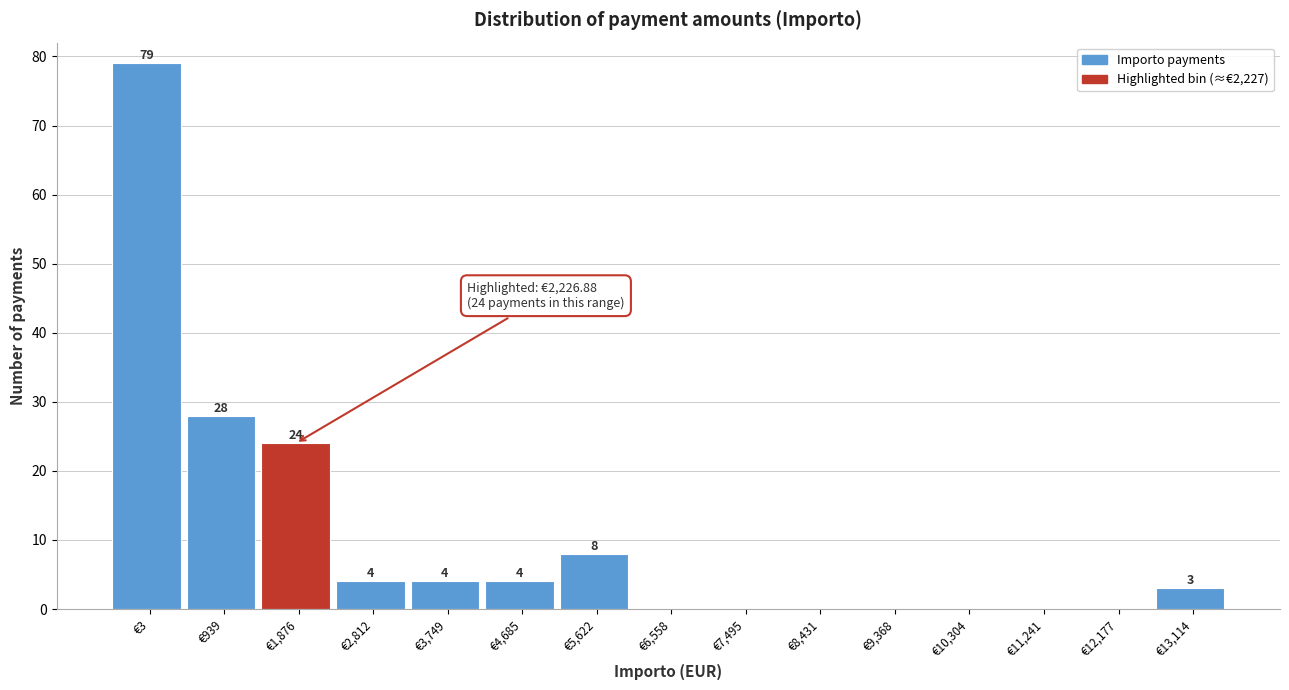

Reading right to left, list all the values displayed in this chart.

€13,114=3	€12,177=0	€11,241=0	€10,304=0	€9,368=0	€8,431=0	€7,495=0	€6,558=0	€5,622=8	€4,685=4	€3,749=4	€2,812=4	€1,876=24	€939=28	€3=79